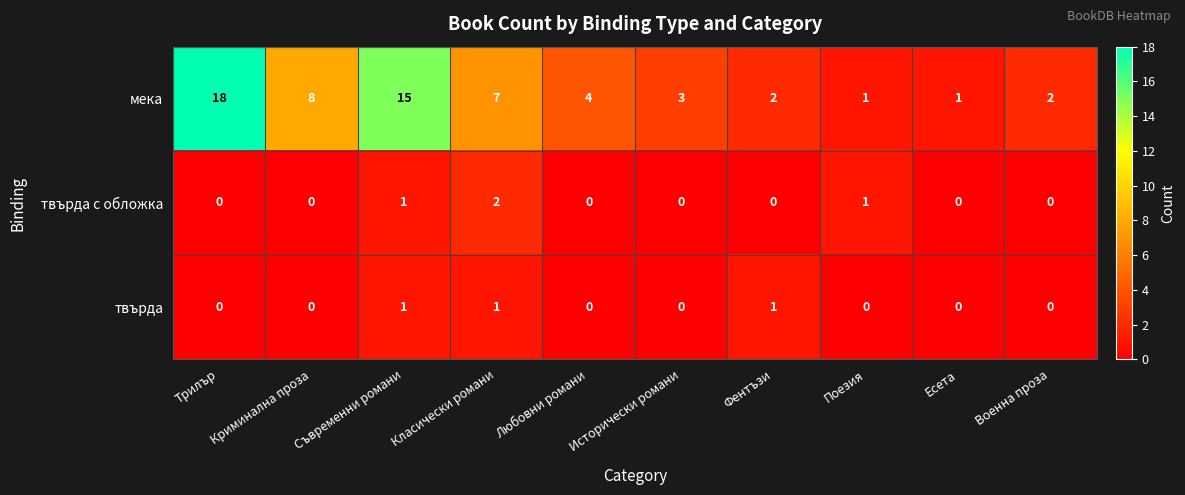

What is the difference between the highest and lowest values at Любовни романи?

4